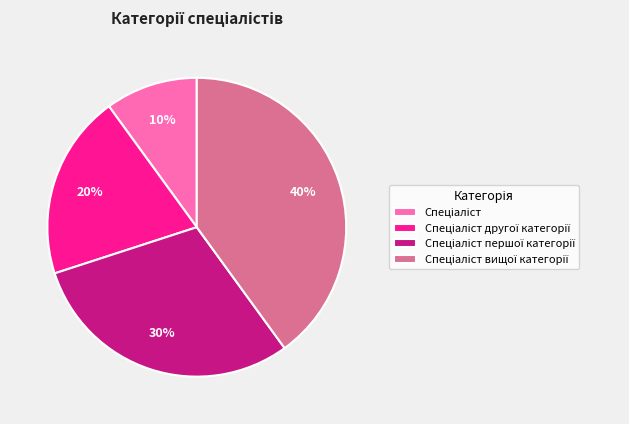

To the nearest percent, what is the average slice percentage?

25%